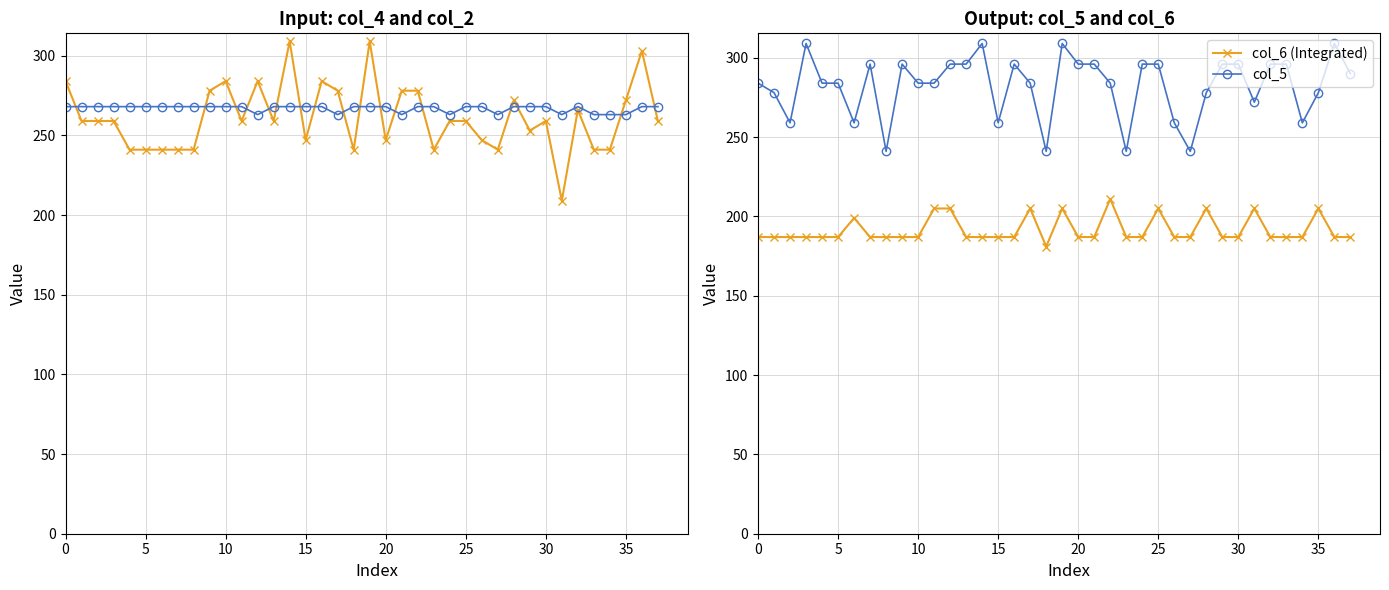

At how many categories does at least one series exceed 232?

38